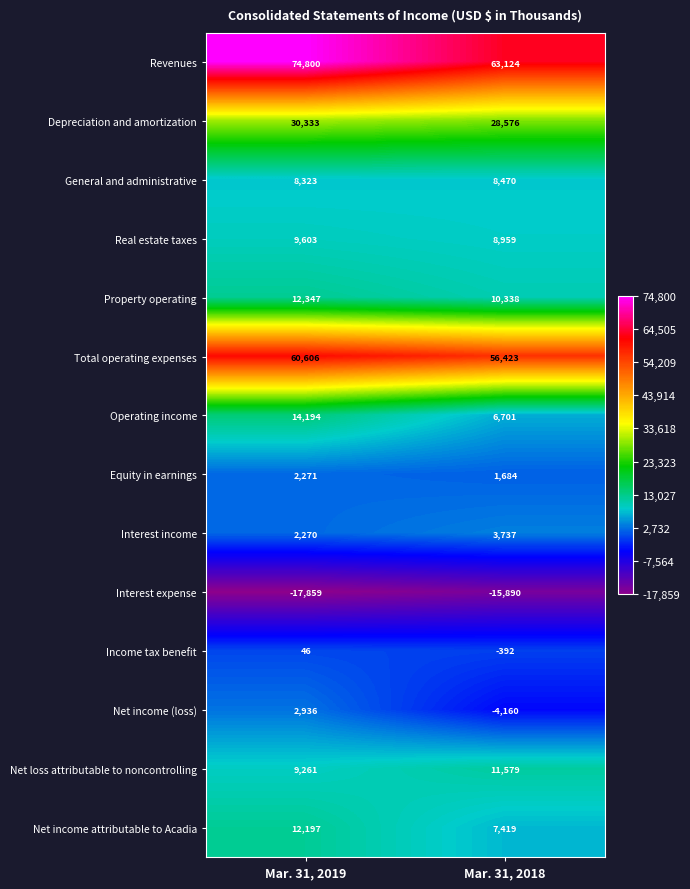

Which series has the largest range (max minus min)?

Revenues